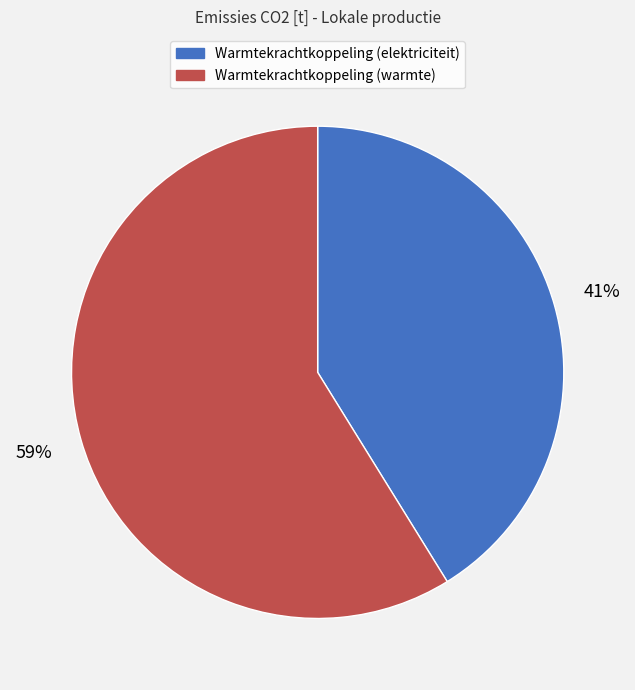

Does Warmtekrachtkoppeling (warmte) account for over 50% of the chart?

Yes